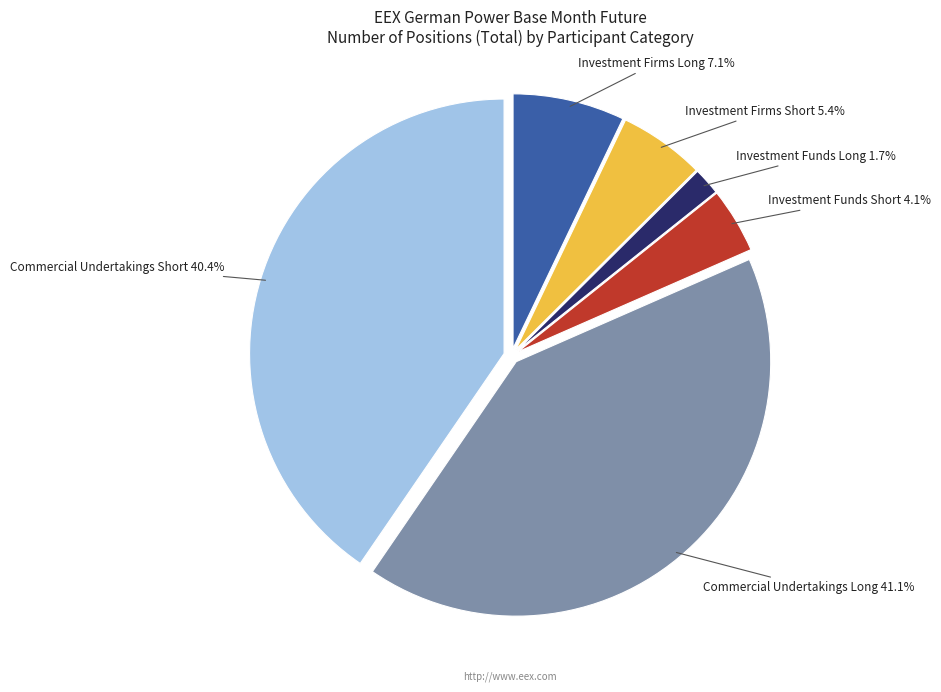

To the nearest percent, what percentage of the pie is Commercial Undertakings Short?

40%